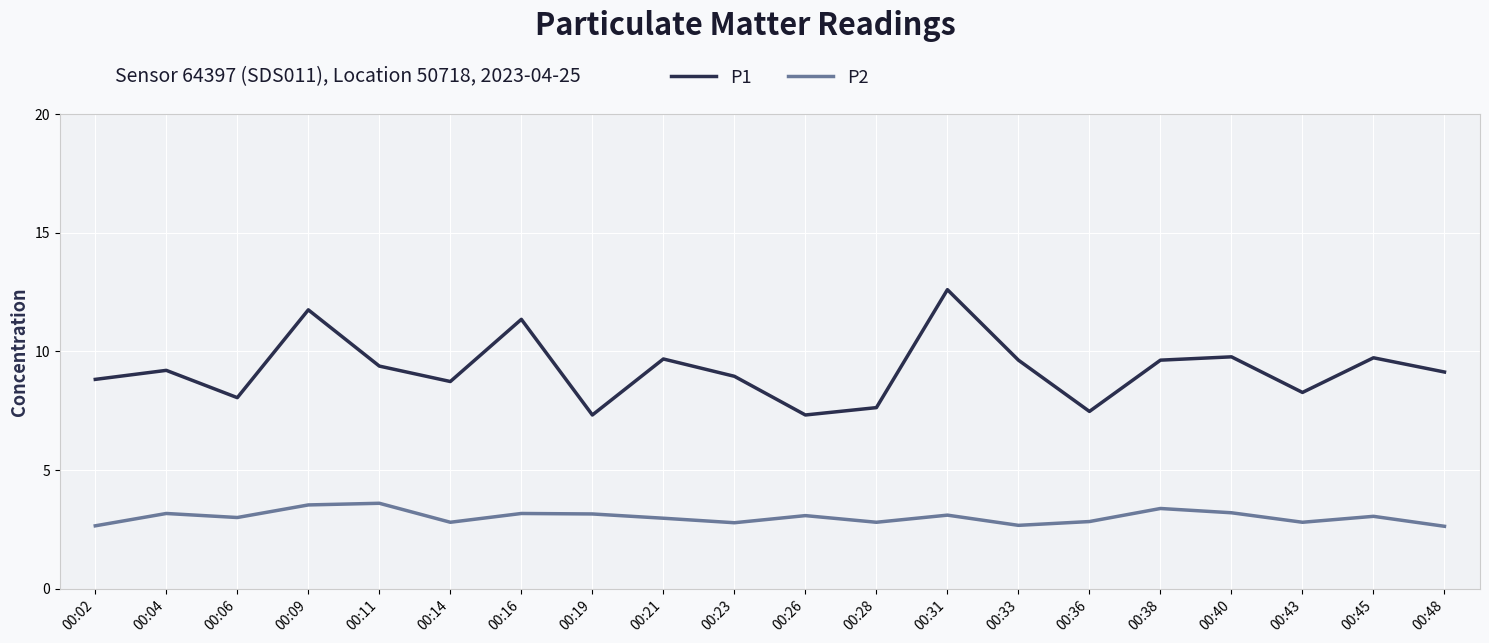

Which series has the largest total across all categories?

P1